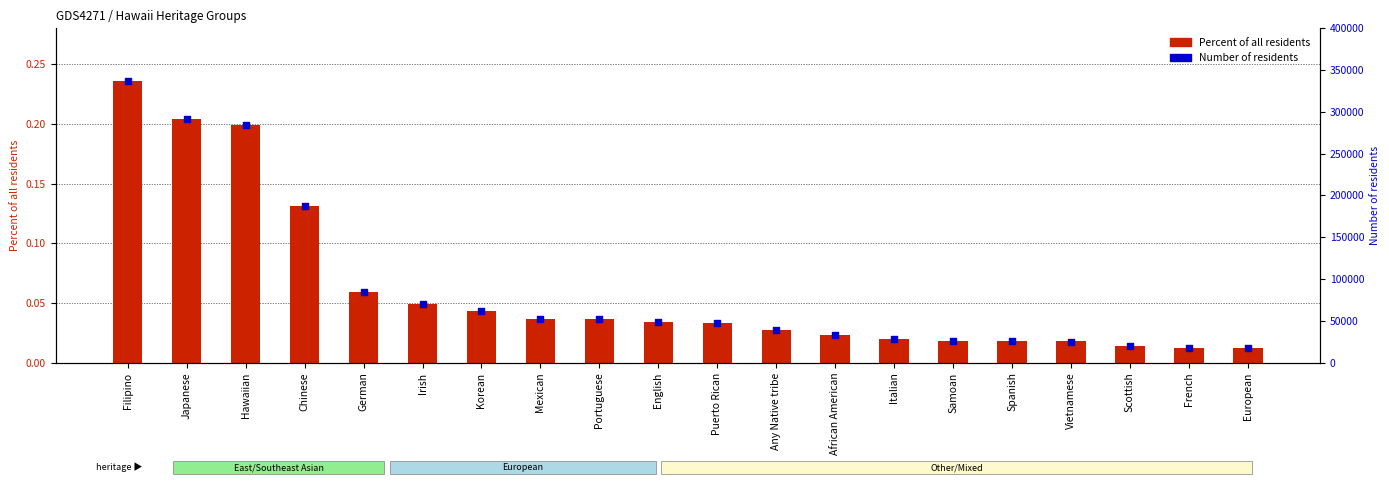

What is the total value across all series at Samoan?

26000.0